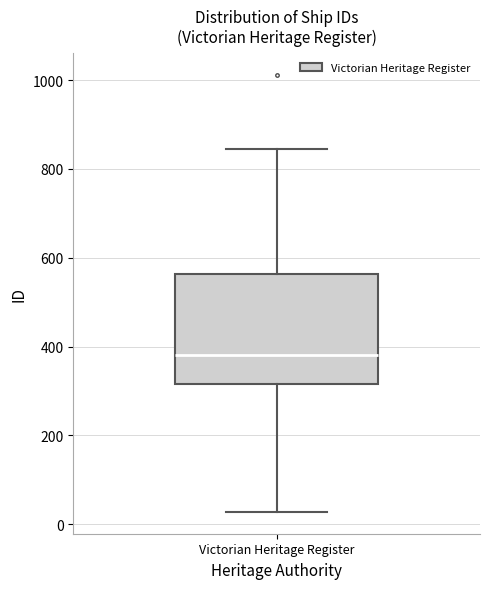

Transcribe this box plot: give where the median line is, the range the box spans, and where the two whiskers end, as read against the y-axis. The values are not printed on the chart, so give them approximately, as read against the axis.

median 380, box 320 to 560, whiskers 20 to 840